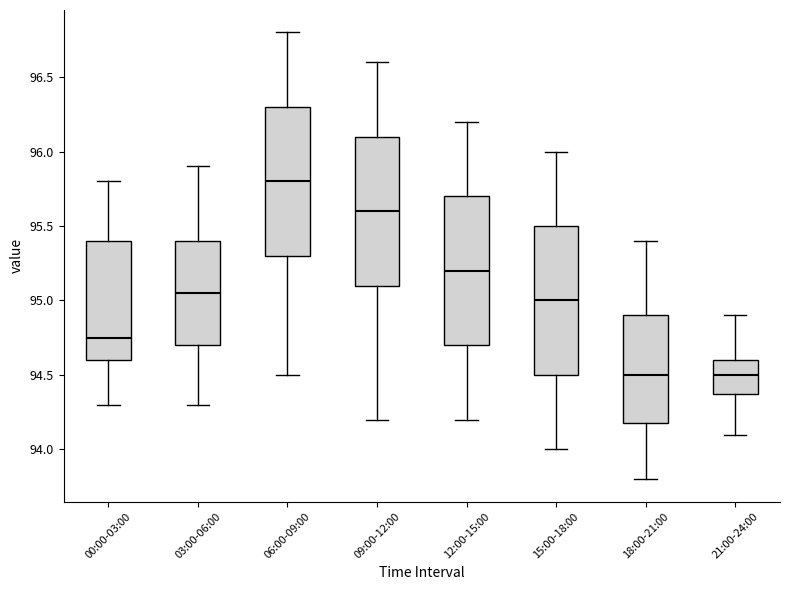

Reading left to right, read every box against the y-axis: the position of its median line, the range the box covers, and the ends of its whiskers. The values are not printed on the chart, so give them approximately, as read against the axis.

00:00-03:00: median 94.75, box 94.60 to 95.40, whiskers 94.30 to 95.80
03:00-06:00: median 95.05, box 94.70 to 95.40, whiskers 94.30 to 95.90
06:00-09:00: median 95.80, box 95.30 to 96.30, whiskers 94.50 to 96.80
09:00-12:00: median 95.60, box 95.10 to 96.10, whiskers 94.20 to 96.60
12:00-15:00: median 95.20, box 94.70 to 95.70, whiskers 94.20 to 96.20
15:00-18:00: median 95.00, box 94.50 to 95.50, whiskers 94.00 to 96.00
18:00-21:00: median 94.50, box 94.20 to 94.90, whiskers 93.80 to 95.40
21:00-24:00: median 94.50, box 94.40 to 94.60, whiskers 94.10 to 94.90